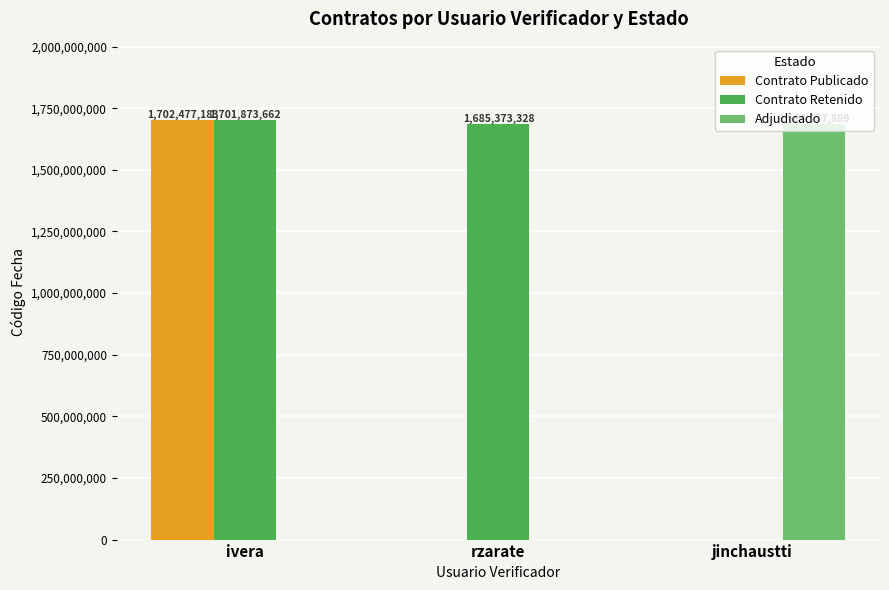

True or false: Contrato Retenido has a value of 0 at jinchaustti.

True